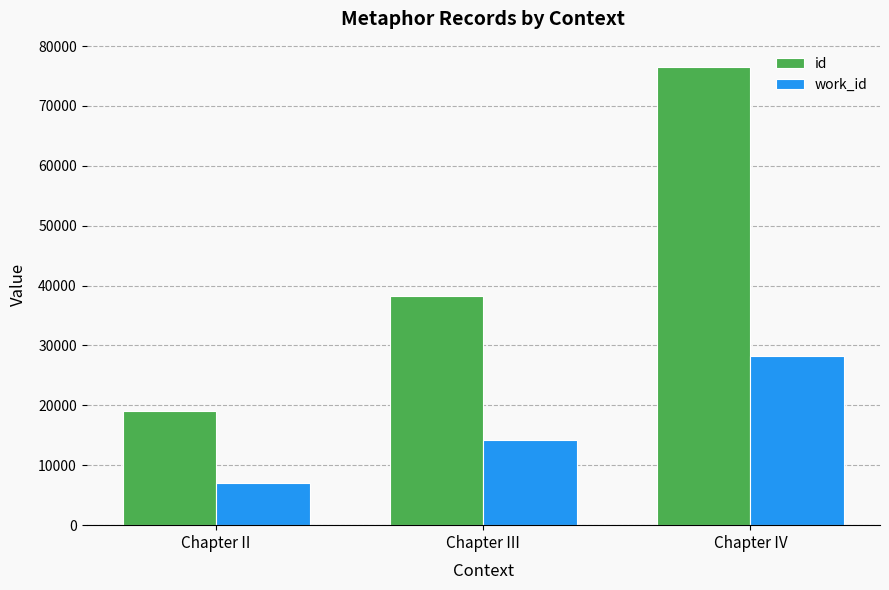

Read the work_id value at Chapter III, to the nearest 50.

14150